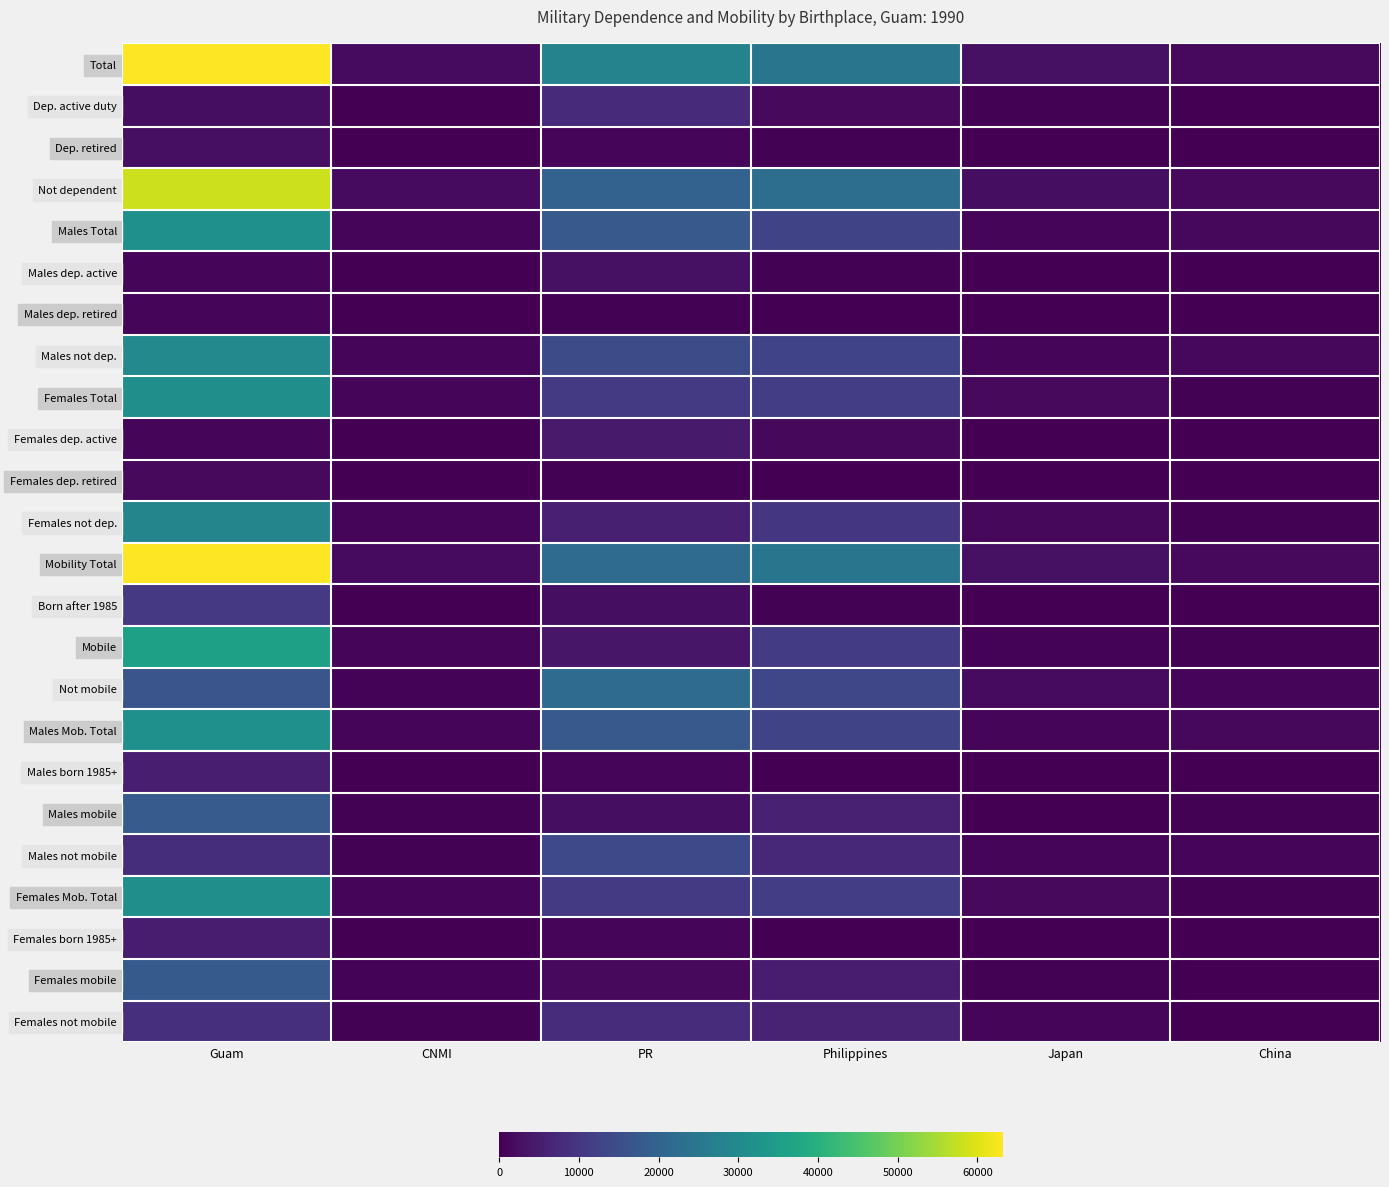

Which series has the largest range (max minus min)?

Total